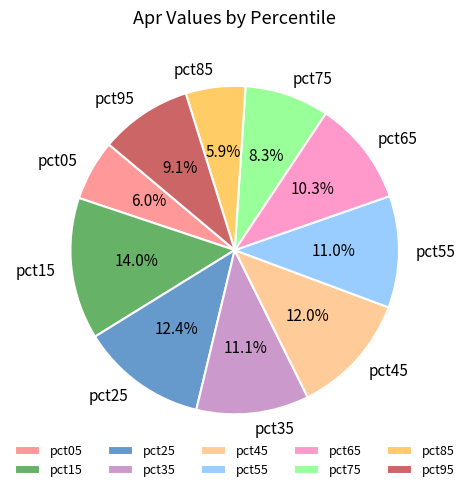

What is the total percentage of pct45 and pct35?

23.1%